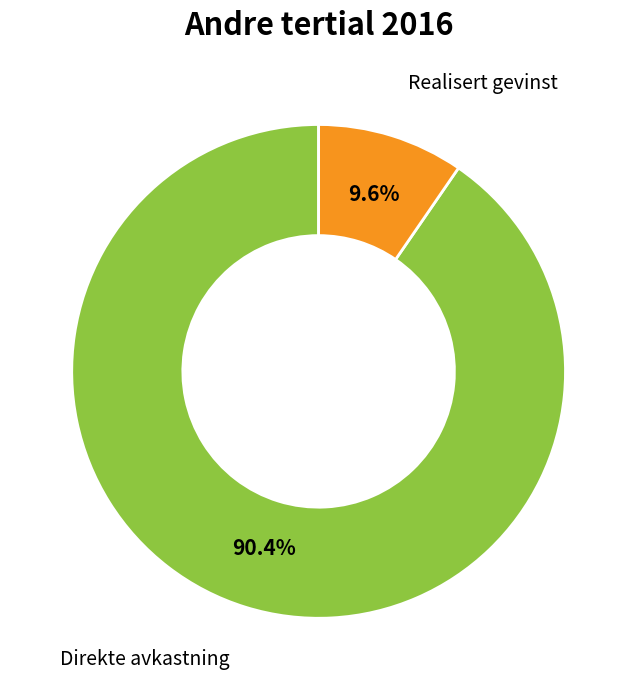

How many segments does this pie chart have?

2